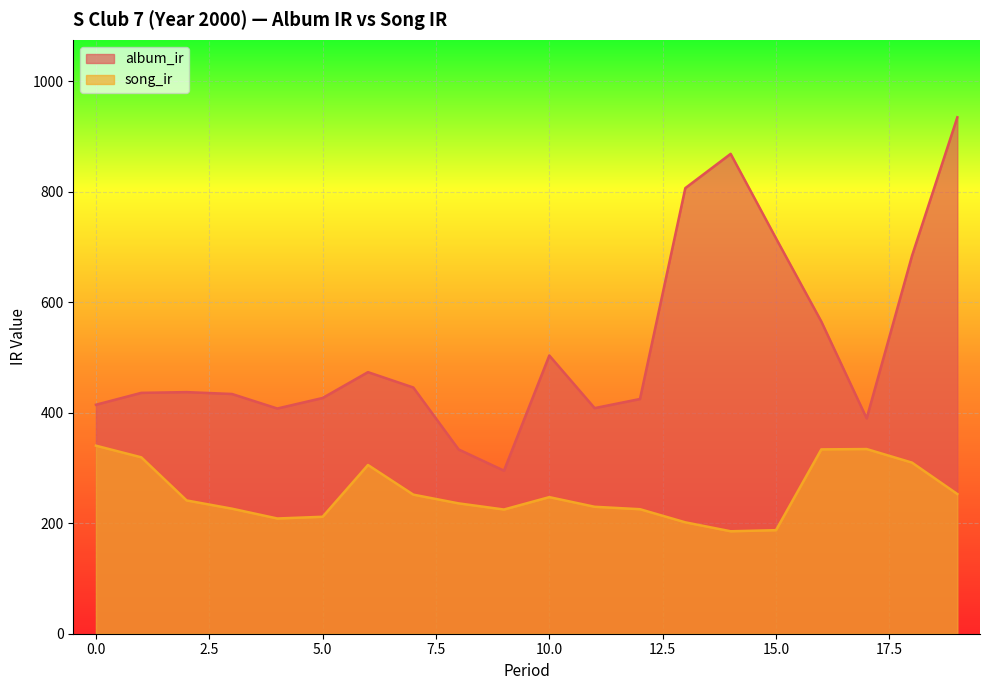

True or false: album_ir and song_ir intersect in this chart.

False